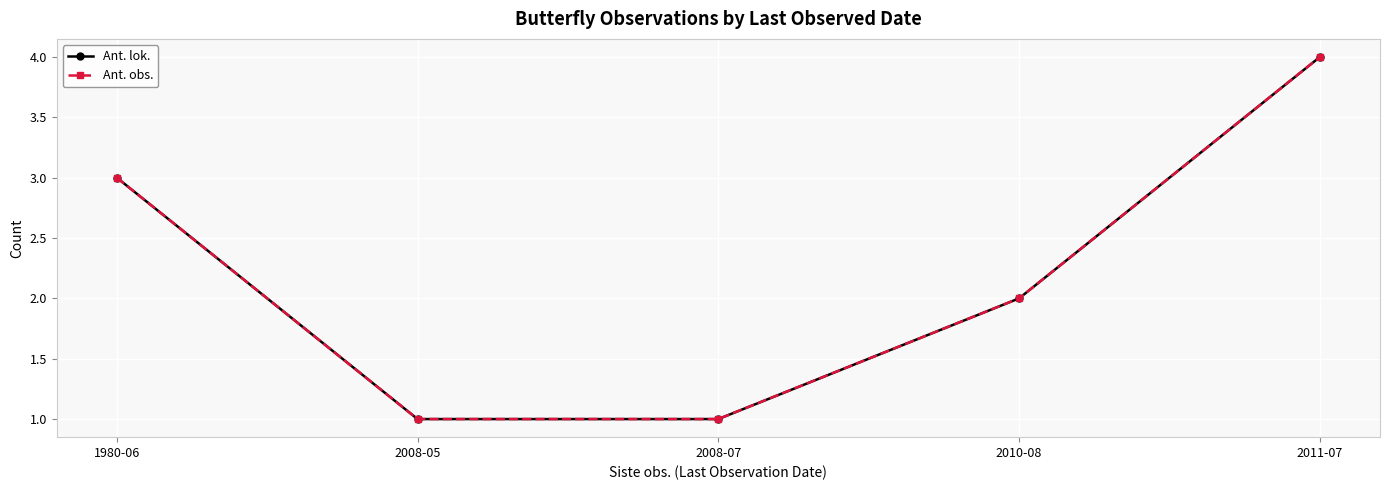

Does the chart have visible grid lines?

Yes